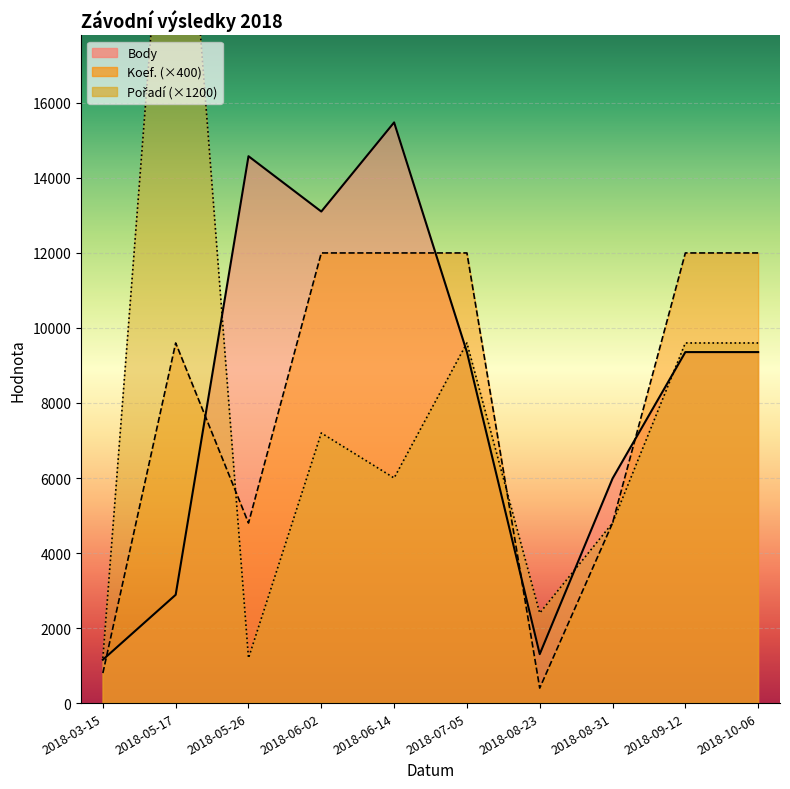

What is the label of the 10th point from the left?

2018-10-06